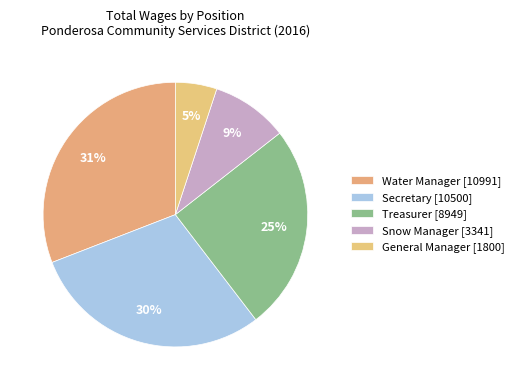

What percentage is the Snow Manager slice, to the nearest percent?

9%